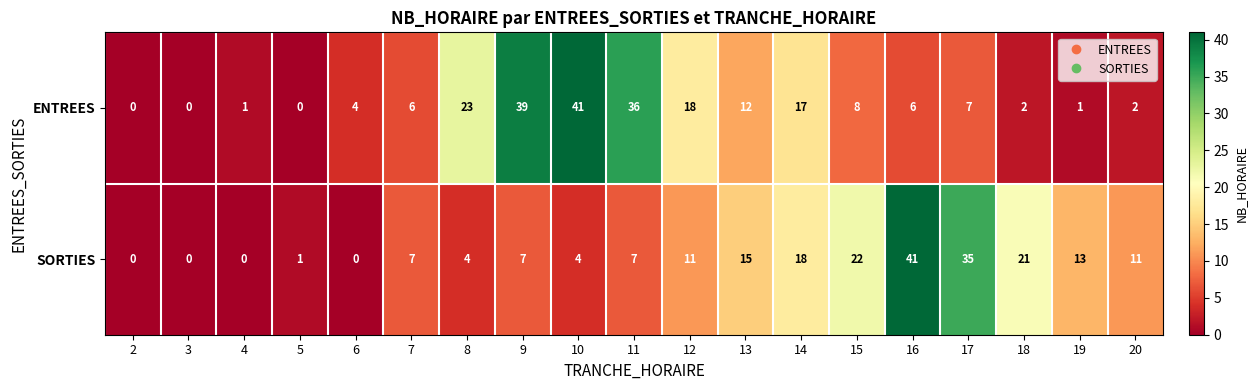

True or false: ENTREES has a value of 2 at 18.

True